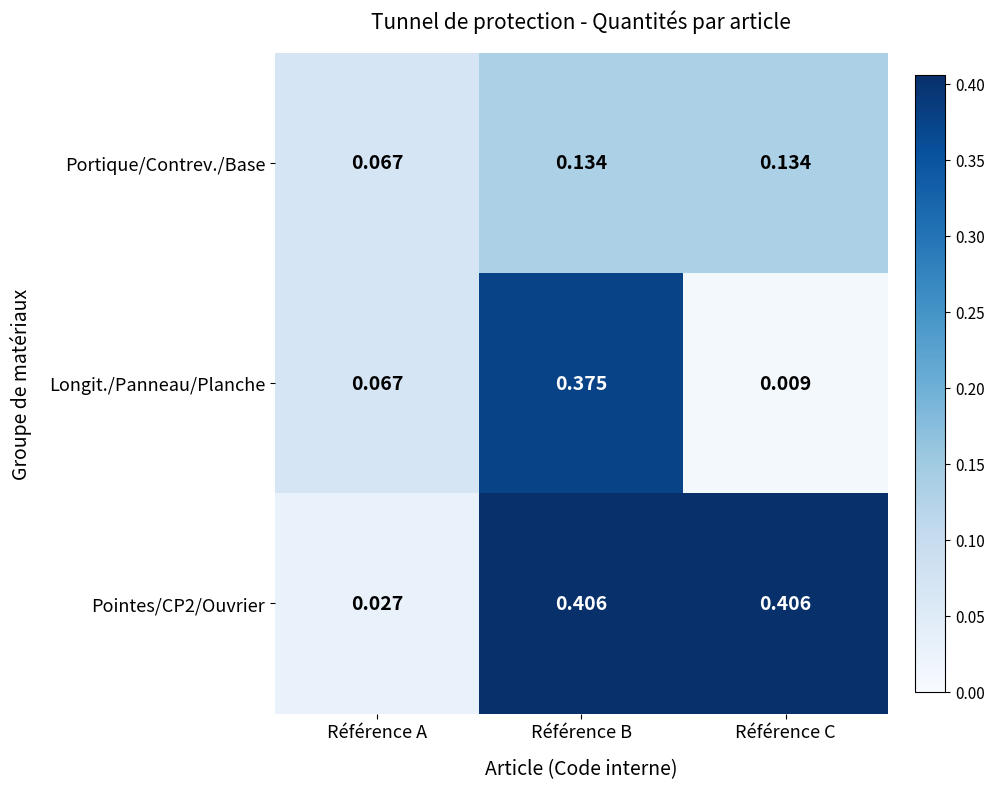

Is the value of Longit./Panneau/Planche at Référence C greater than the value of Portique/Contrev./Base at Référence C?

No